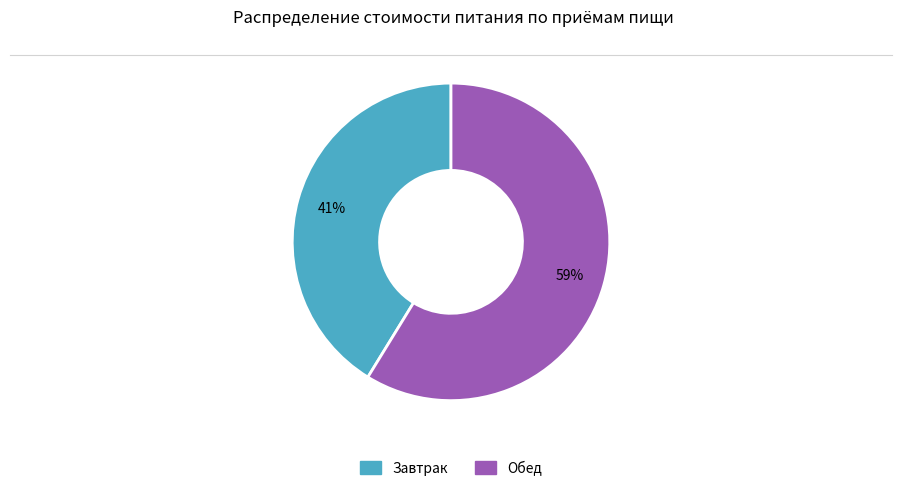

What is the smallest slice in the pie chart?

Завтрак